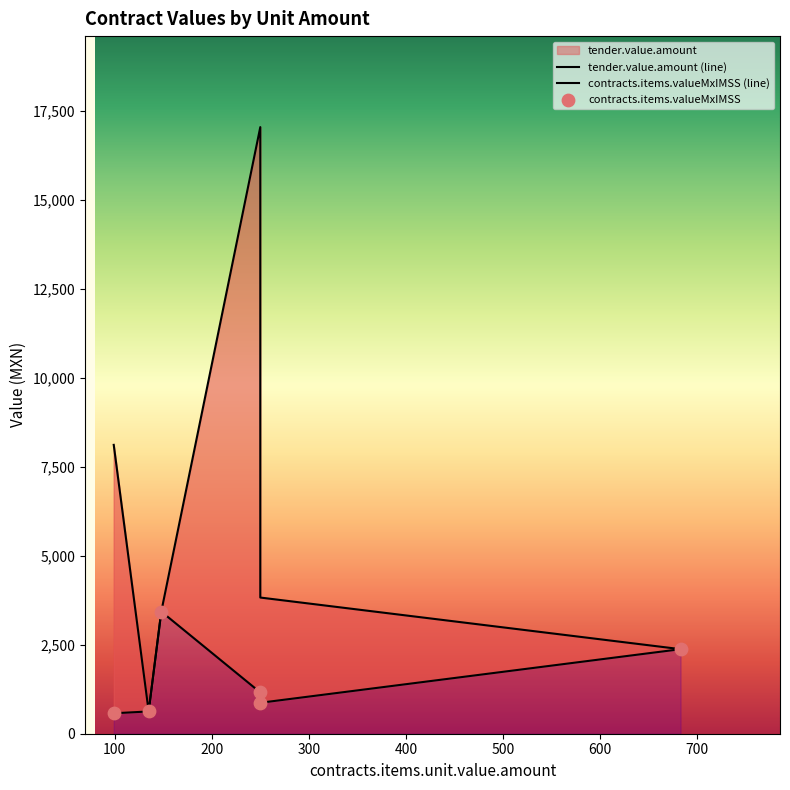

Which series has the widest spread of Y values?

tender.value.amount